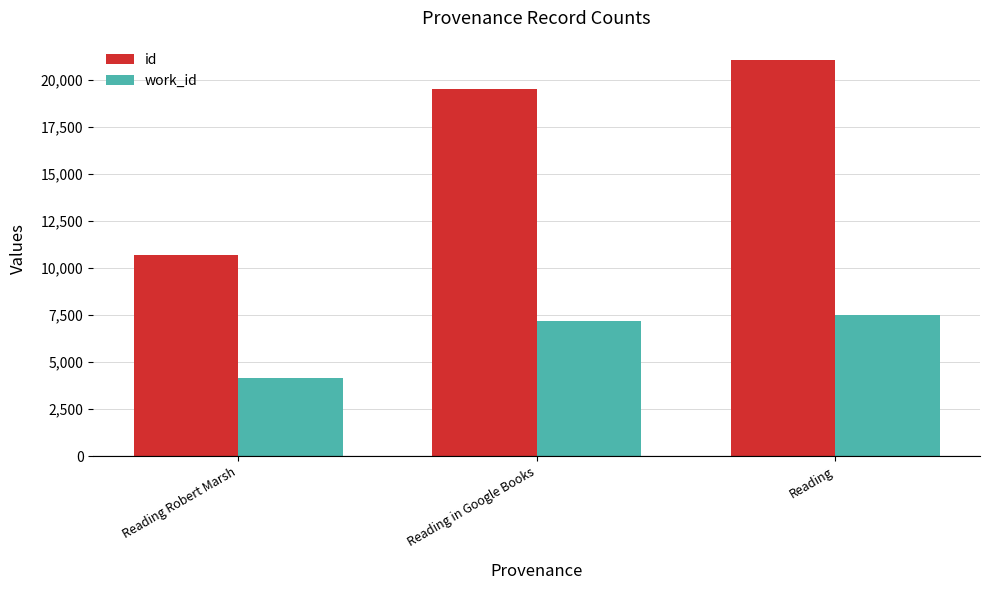

What is the difference between the highest and lowest values at Reading in Google Books?

12344